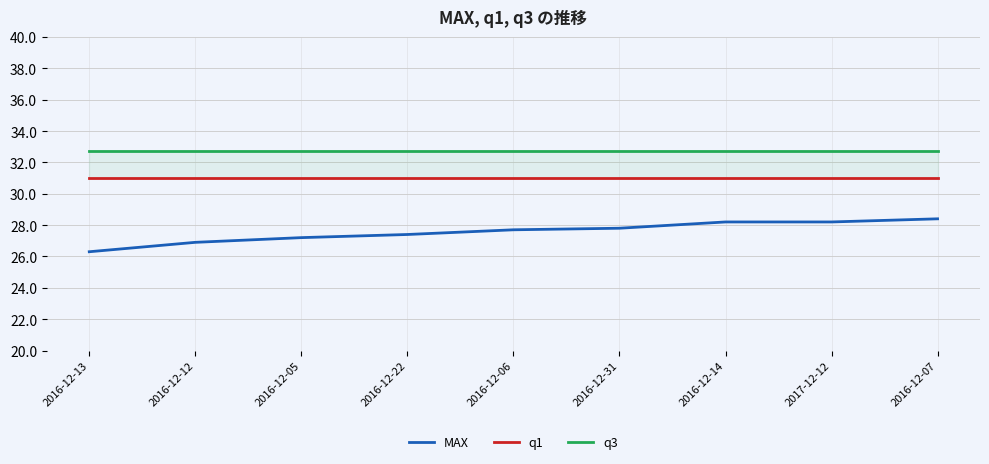

True or false: MAX and q1 intersect in this chart.

False